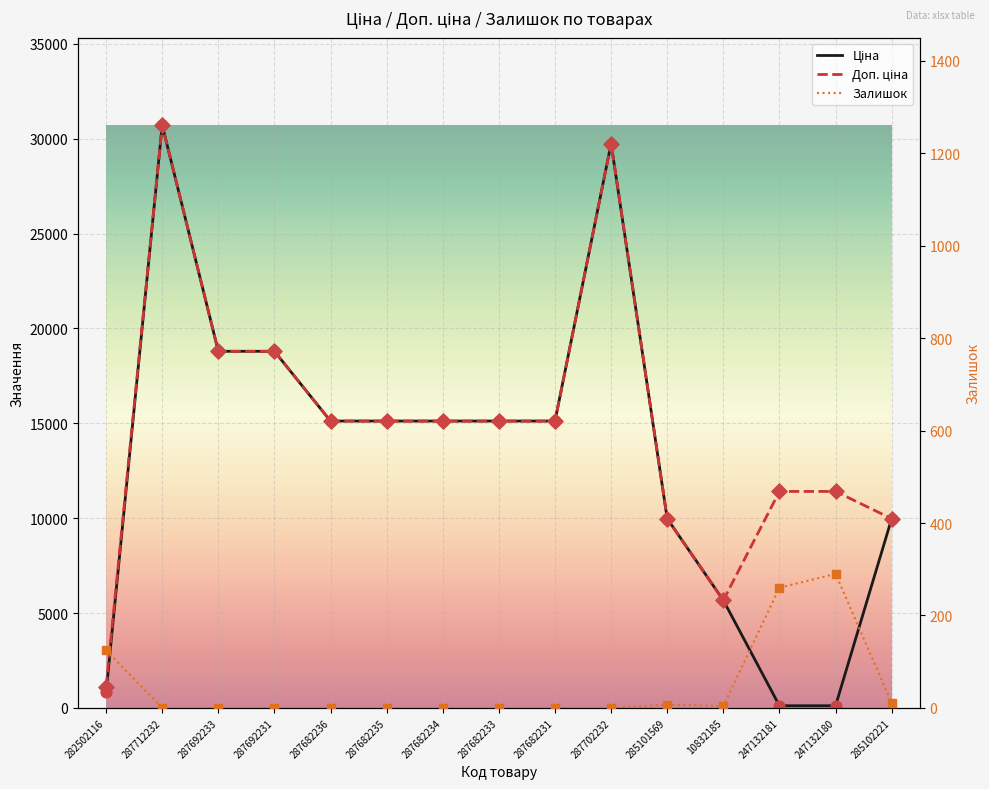

What are all the series names shown in the legend?

Ціна, Доп. ціна, Залишок